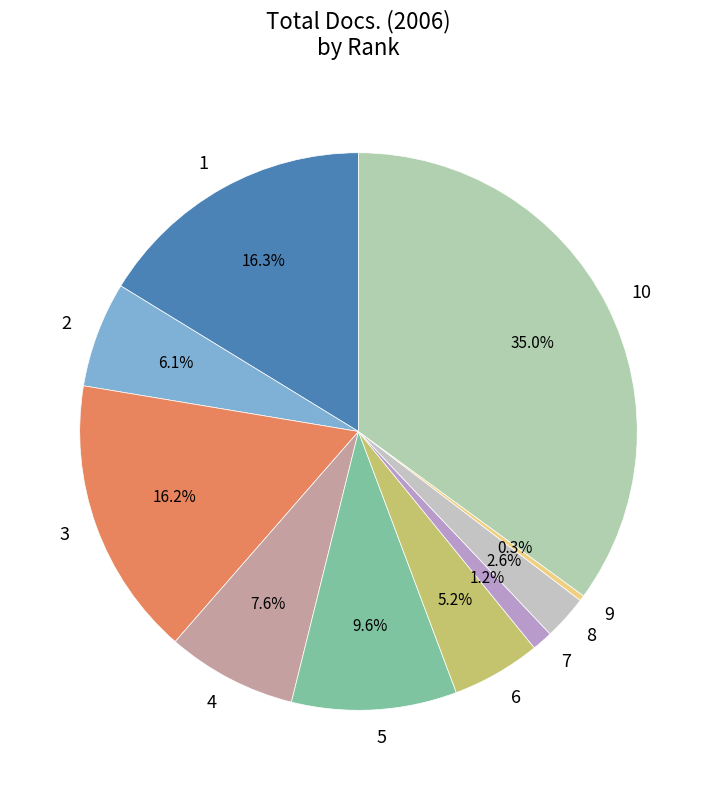

Count the number of slices in the pie.

10